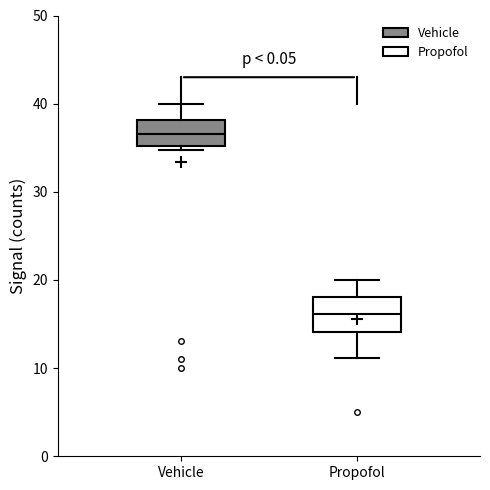

Reading left to right, transcribe this box plot: for each box, give where its median line is, the range the box spans, and where its two whiskers end, as read against the y-axis. The values are not printed on the chart, so give them approximately, as read against the axis.

Vehicle: median 37, box 35 to 38, whiskers 35 (just below the box's lower edge) to 40
Propofol: median 16, box 14 to 18, whiskers 11 to 20